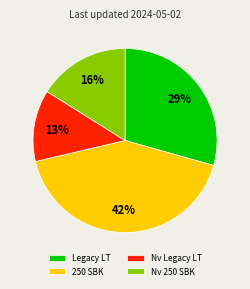

The Nv 250 SBK slice represents 16% of the pie. True or false?

True